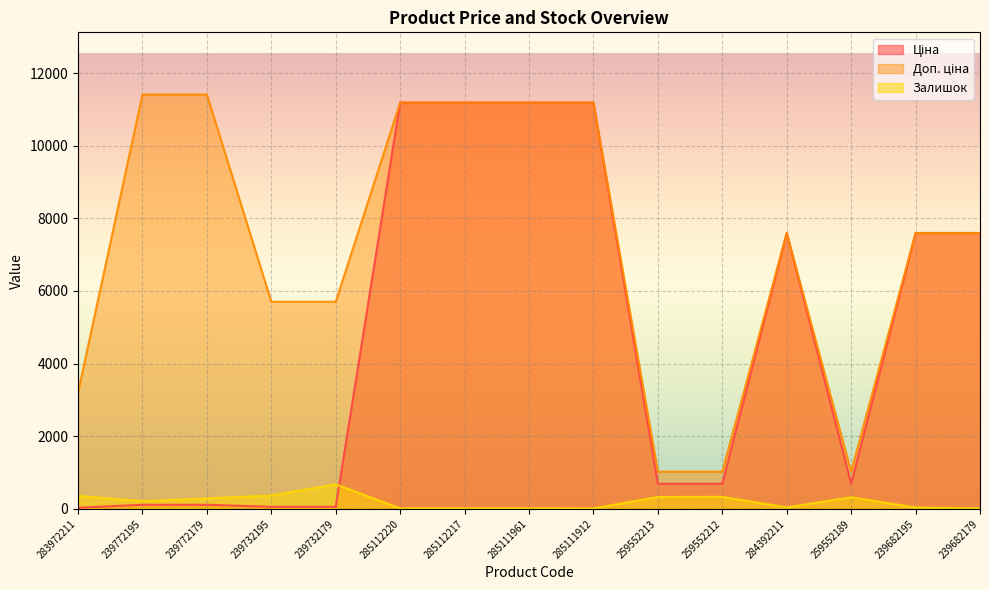

How many lines are shown in the chart?

3